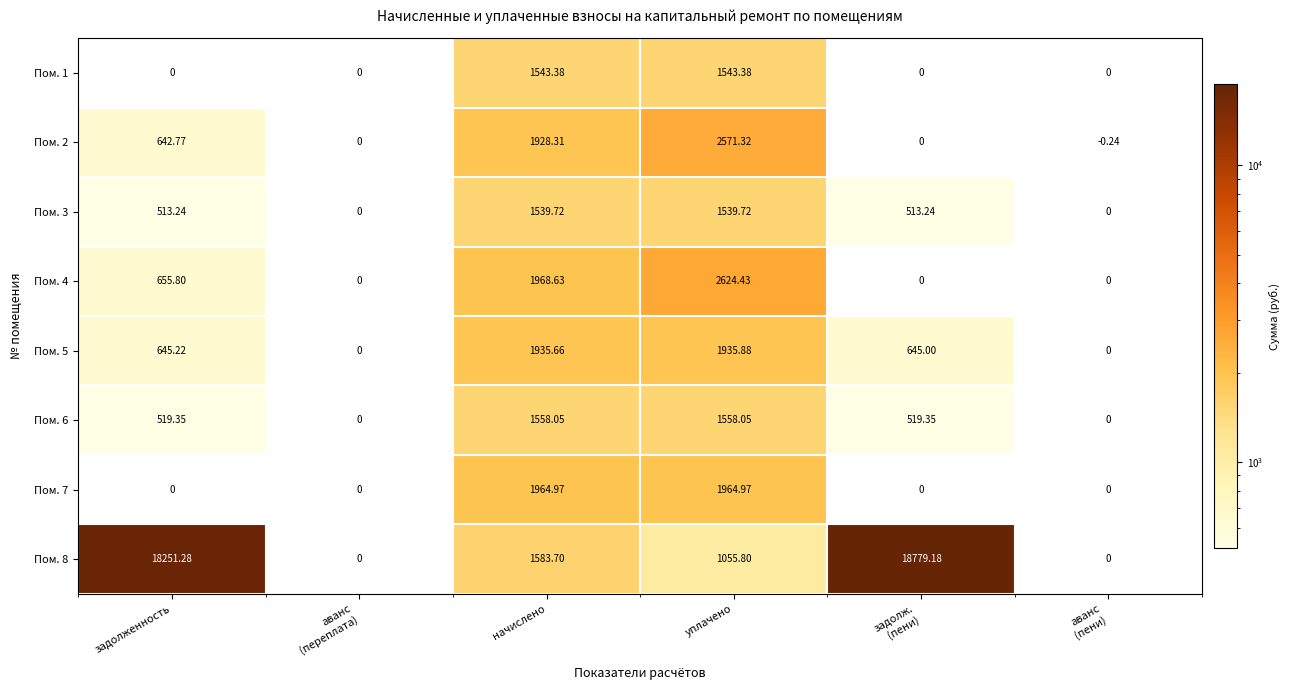

What is the greatest value displayed?

18779.2